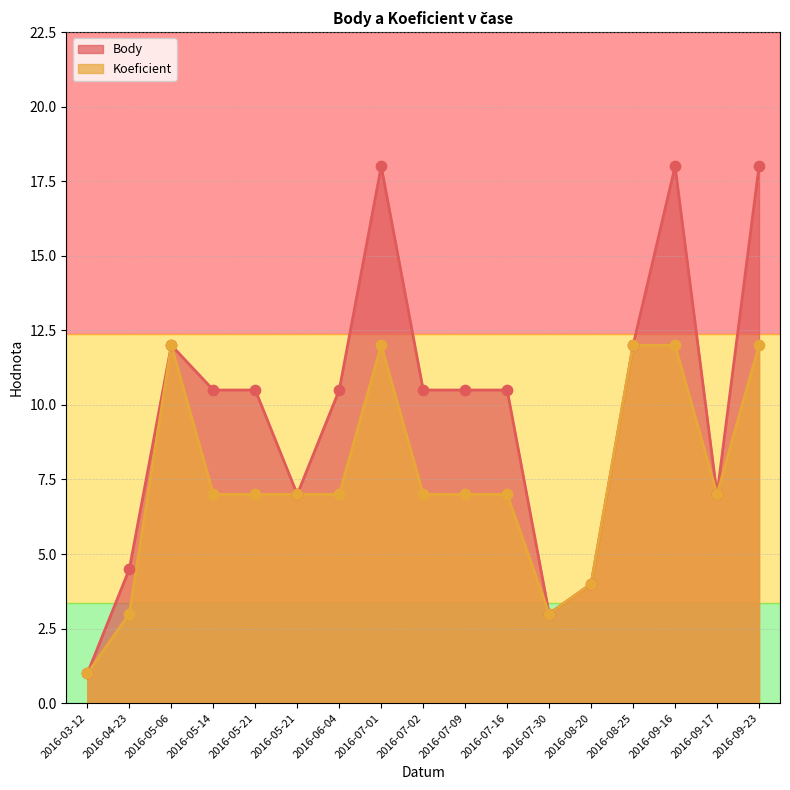

What are all the series names shown in the legend?

Body, Koeficient